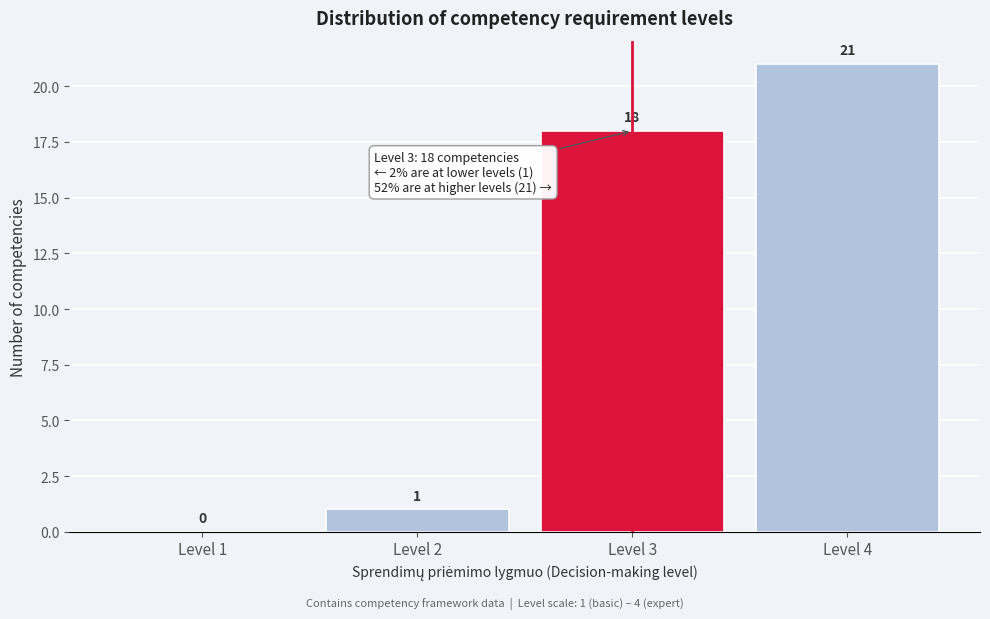

Which range on the x-axis has the tallest bar?

3.5 to 4.5